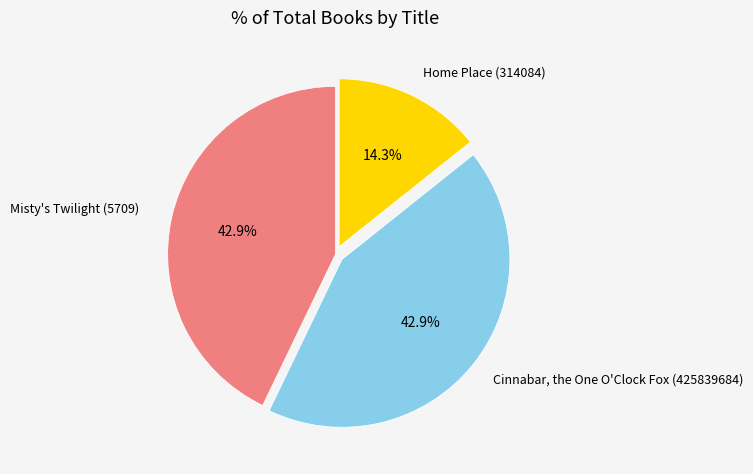

Is there any slice that represents more than half of the pie?

No